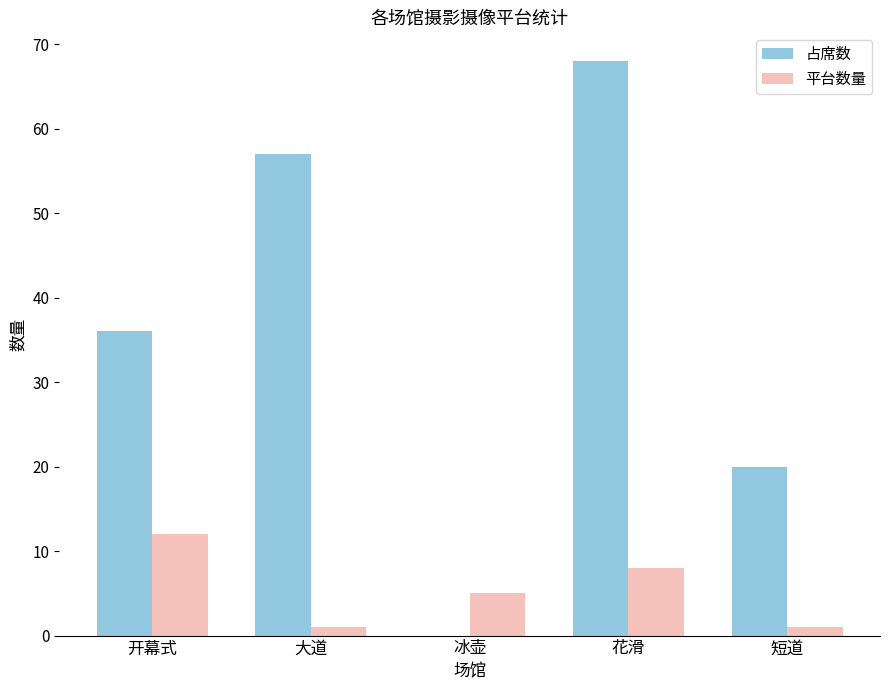

Is the value of 占席数 at 花滑 greater than the value of 平台数量 at 花滑?

Yes